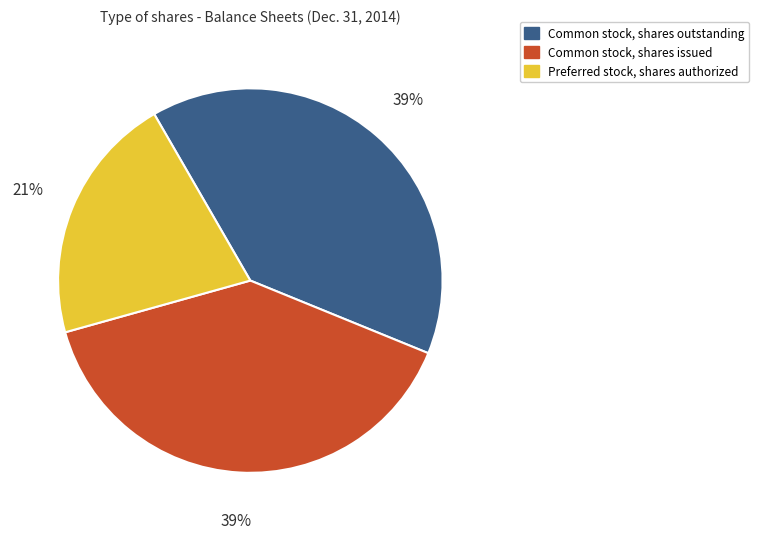

Do Common stock, shares outstanding and Preferred stock, shares authorized together represent more than half of the pie?

Yes